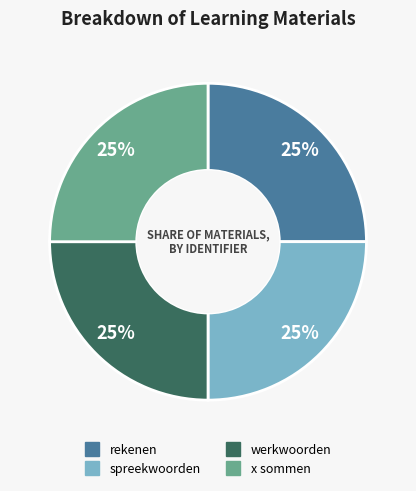

What is the ratio of the value at rekenen to the value at spreekwoorden?

1.0